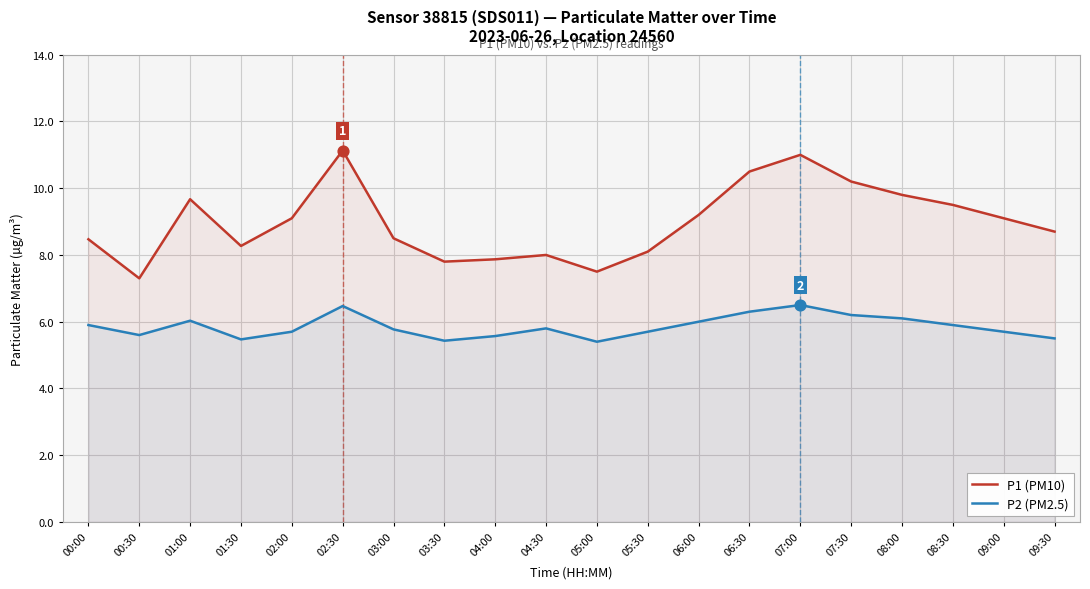

What are all the series names shown in the legend?

P1 (PM10), P2 (PM2.5)